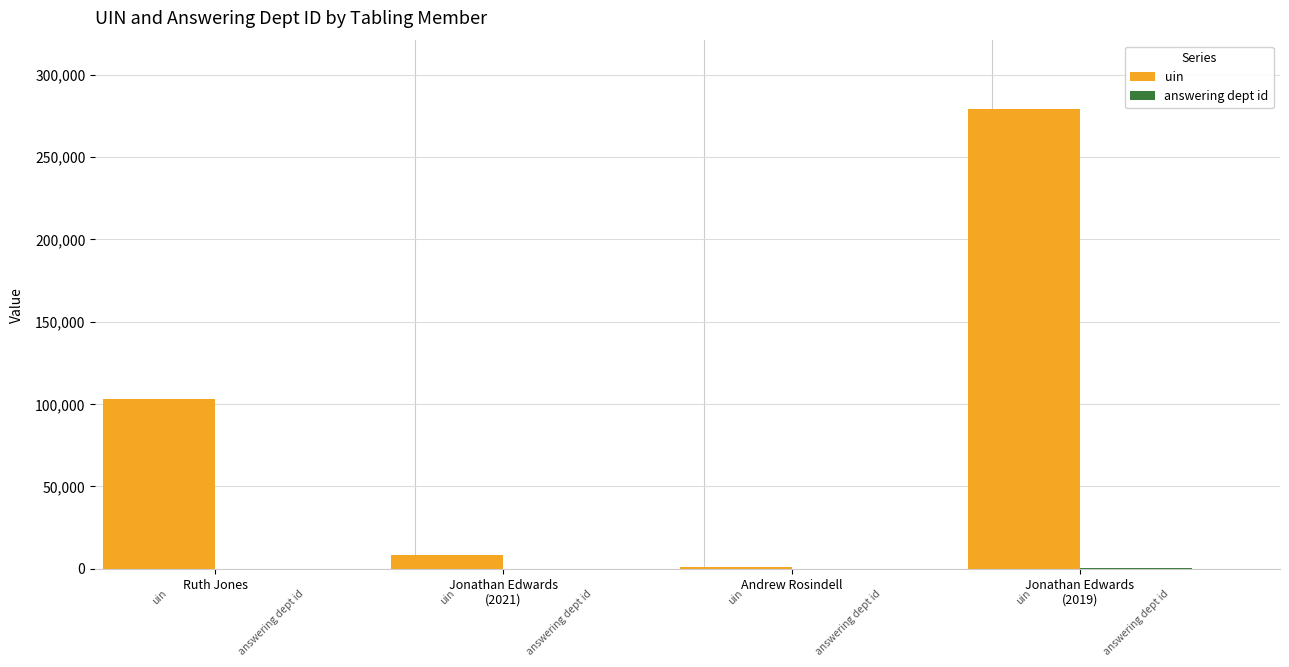

Where is uin nearest to the value 140128?

Biography information for Ruth Jones